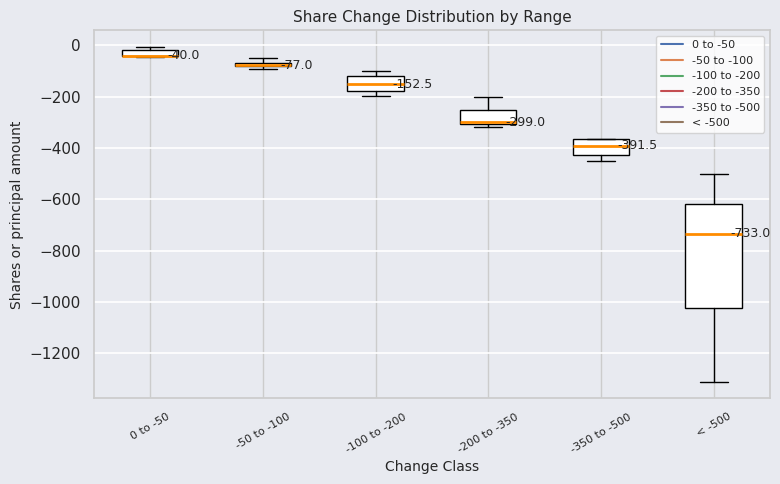

Which box is the tallest, from its lower edge to its upper edge?

< -500